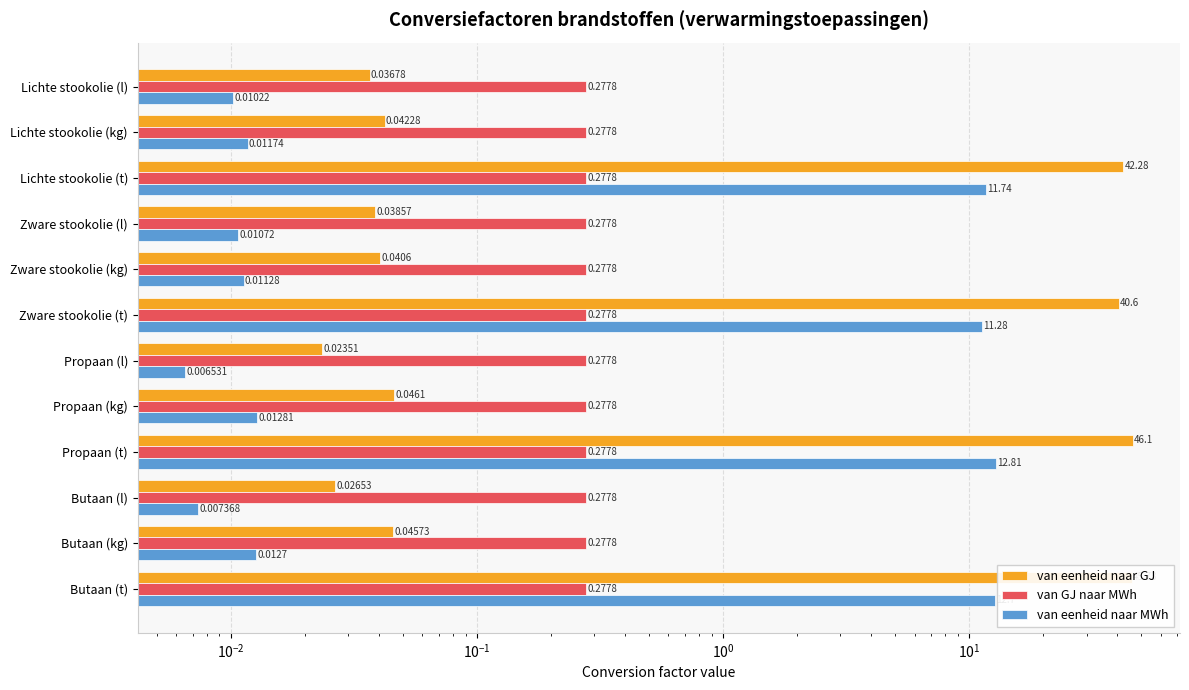

List the series in order of their peak value, lowest first.

van GJ naar MWh, van eenheid naar MWh, van eenheid naar GJ